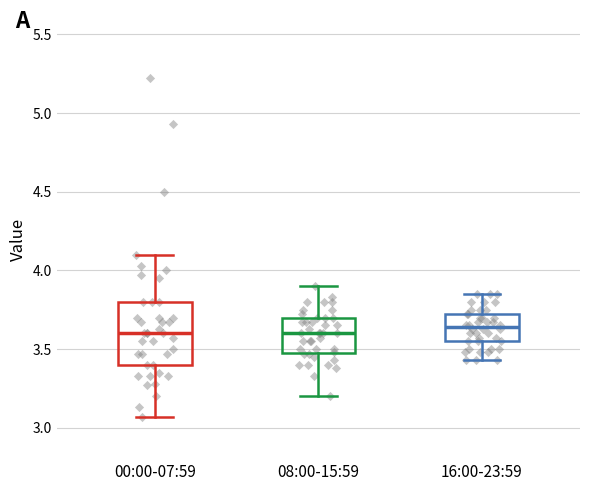

Reading left to right, read every box against the y-axis: the position of its median line, the range the box covers, and the ends of its whiskers. The values are not printed on the chart, so give them approximately, as read against the axis.

00:00-07:59: median 3.60, box 3.40 to 3.80, whiskers 3.05 to 4.10
08:00-15:59: median 3.60, box 3.50 to 3.70, whiskers 3.20 to 3.90
16:00-23:59: median 3.65, box 3.55 to 3.70, whiskers 3.45 to 3.85